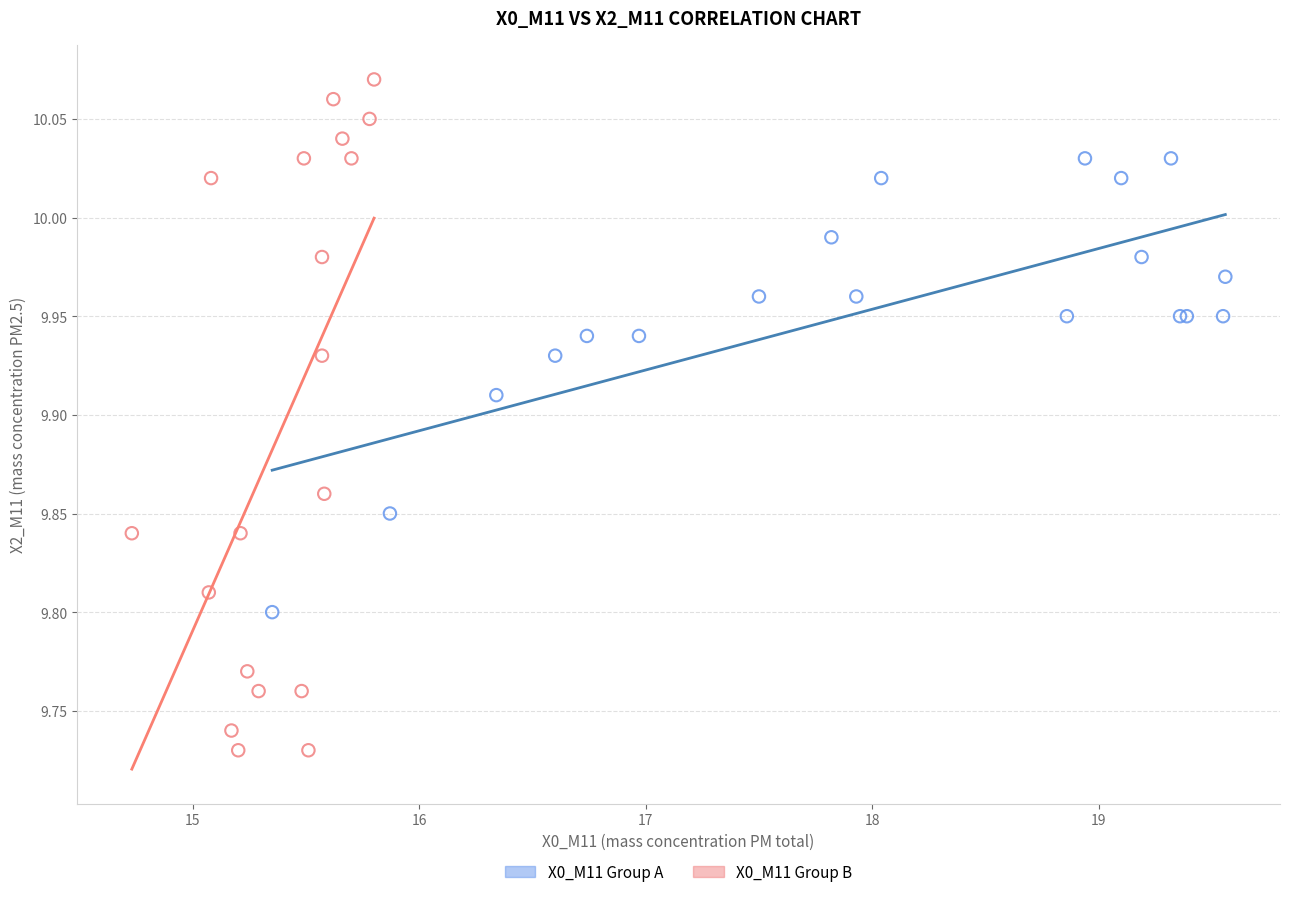

Which series contains the highest Y value?

X0_M11 Group B